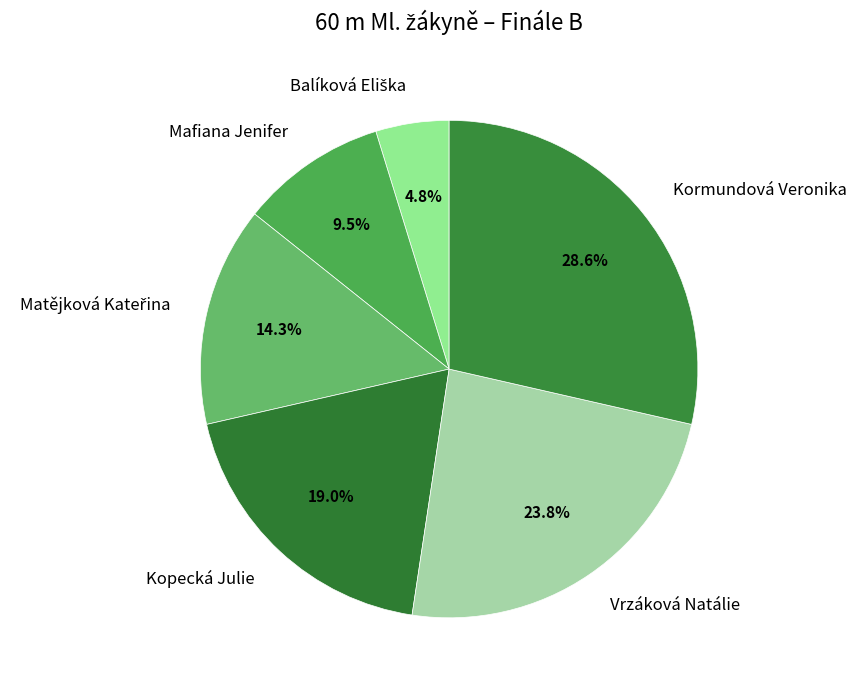

What portion of the pie excludes Vrzáková Natálie?

76.2%